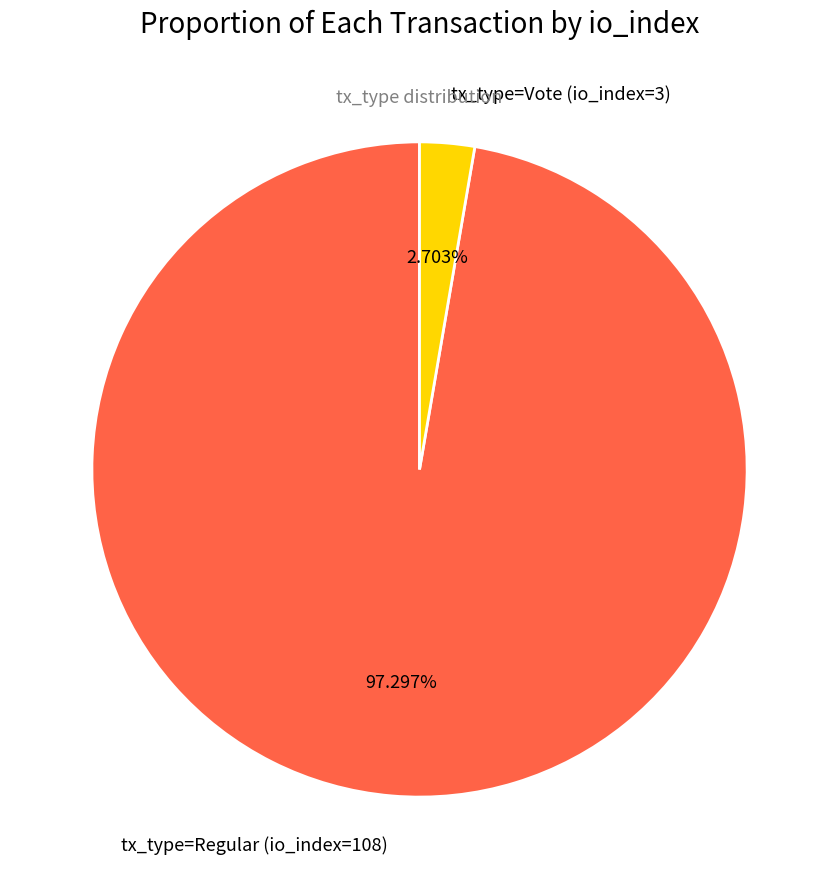

What percentage is the tx_type=Vote (io_index=3) slice, to the nearest percent?

3%